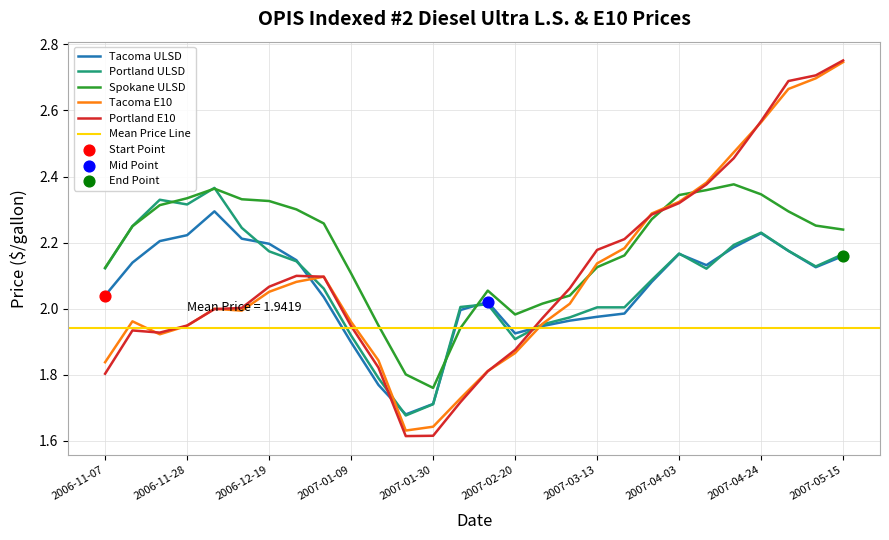

At which category is the sum across all series the highest?

2007-05-15